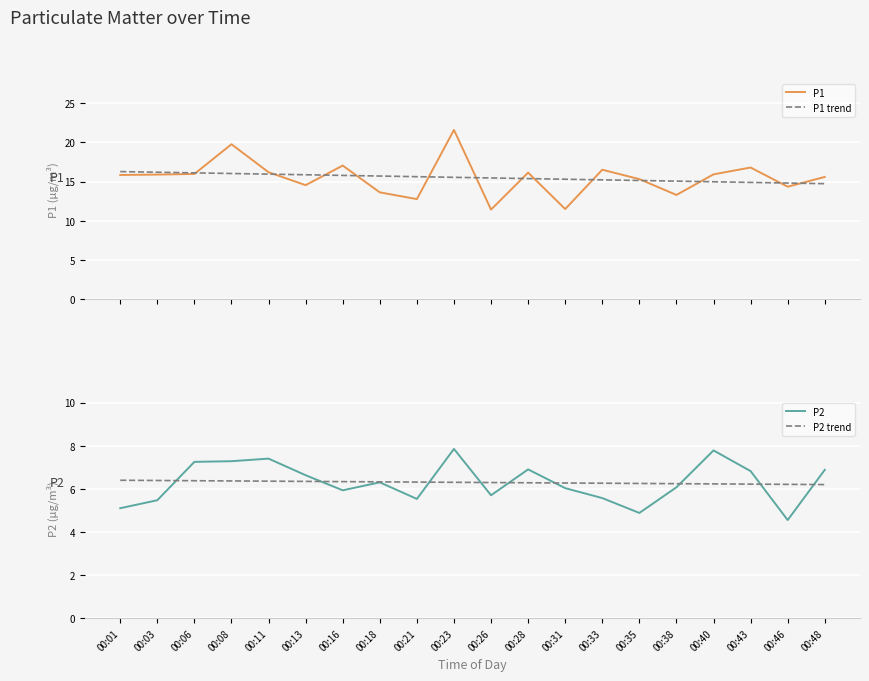

Reading left to right, extract all data points from this chart.

P1: 00:01=15.8	00:03=15.9	00:06=16.0	00:08=19.8	00:11=16.2	00:13=14.6	00:16=17.1	00:18=13.6	00:21=12.8	00:23=21.6	00:26=11.4	00:28=16.1	00:31=11.5	00:33=16.5	00:35=15.3	00:38=13.3	00:40=15.9	00:43=16.8	00:46=14.3	00:48=15.6
P1 trend: 00:01=16.3	00:03=16.2	00:06=16.1	00:08=16.0	00:11=16.0	00:13=15.9	00:16=15.8	00:18=15.7	00:21=15.6	00:23=15.6	00:26=15.5	00:28=15.4	00:31=15.3	00:33=15.2	00:35=15.1	00:38=15.1	00:40=15.0	00:43=14.9	00:46=14.8	00:48=14.7
P2: 00:01=5.1	00:03=5.5	00:06=7.2	00:08=7.3	00:11=7.4	00:13=6.6	00:16=5.9	00:18=6.3	00:21=5.5	00:23=7.8	00:26=5.7	00:28=6.9	00:31=6.0	00:33=5.6	00:35=4.9	00:38=6.1	00:40=7.8	00:43=6.8	00:46=4.5	00:48=6.9
P2 trend: 00:01=6.4	00:03=6.4	00:06=6.4	00:08=6.4	00:11=6.4	00:13=6.3	00:16=6.3	00:18=6.3	00:21=6.3	00:23=6.3	00:26=6.3	00:28=6.3	00:31=6.3	00:33=6.3	00:35=6.2	00:38=6.2	00:40=6.2	00:43=6.2	00:46=6.2	00:48=6.2